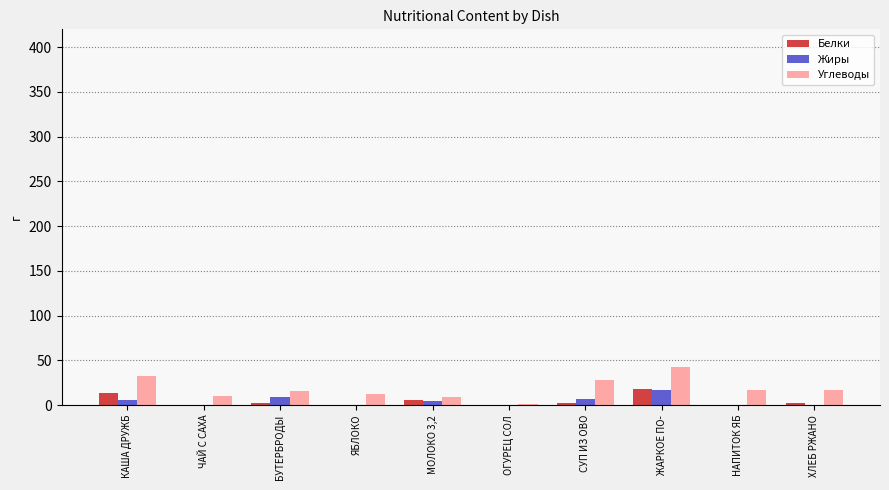

The value of Белки at МОЛОКО 3,2 is 6.0. True or false?

True